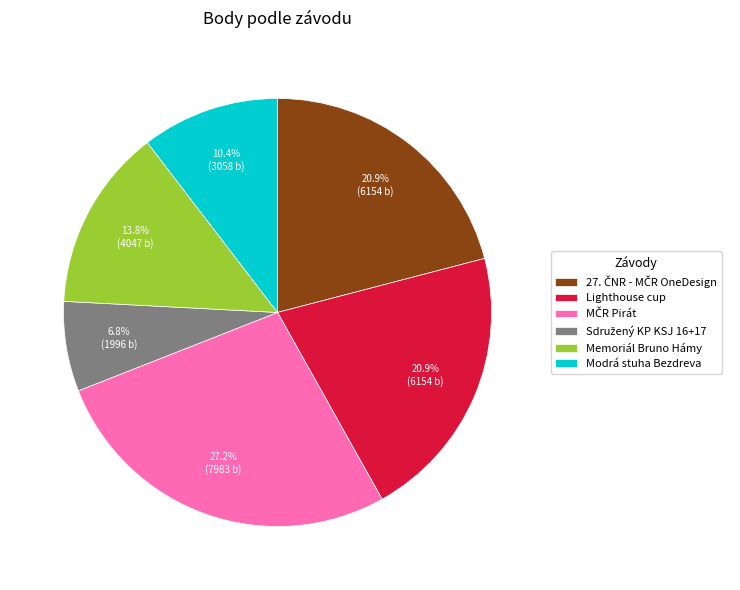

Do Modrá stuha Bezdreva and Memoriál Bruno Hámy together represent more than half of the pie?

No